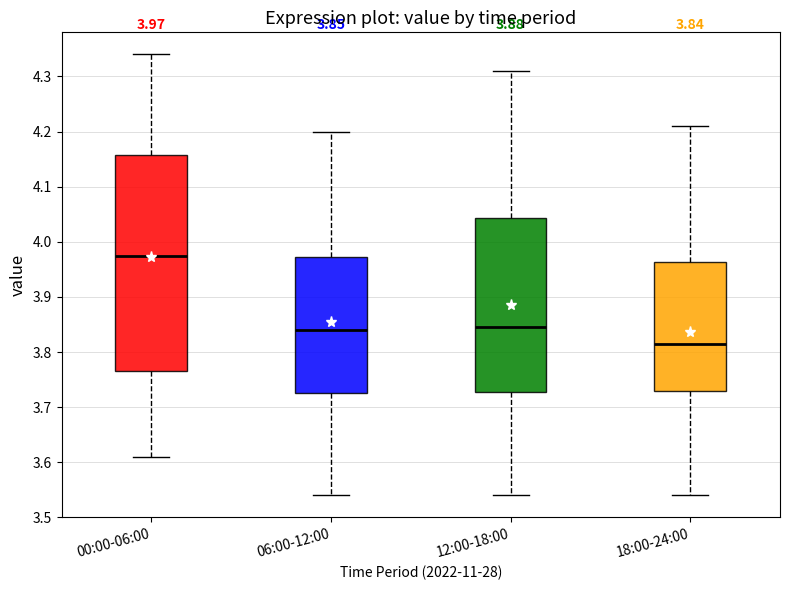

Which box has the lowest median line?

18:00-24:00